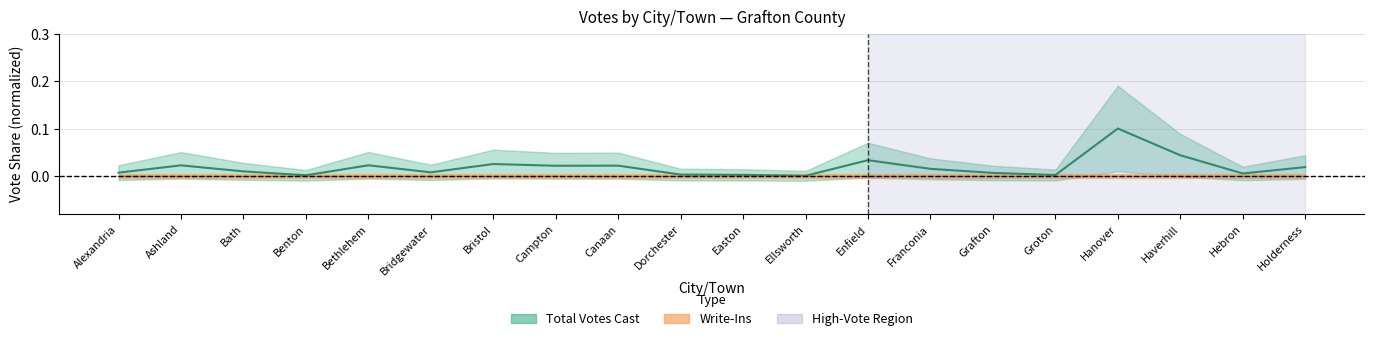

What is the sum of all values?

0.4